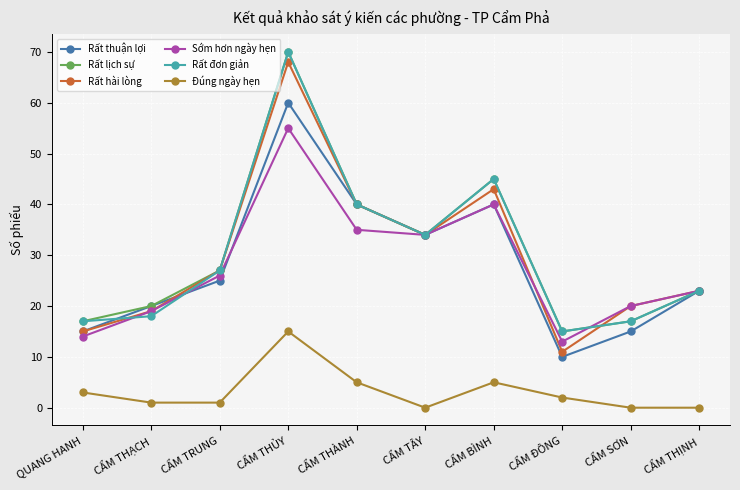

What is the label of the 8th point from the right?

CẨM TRUNG